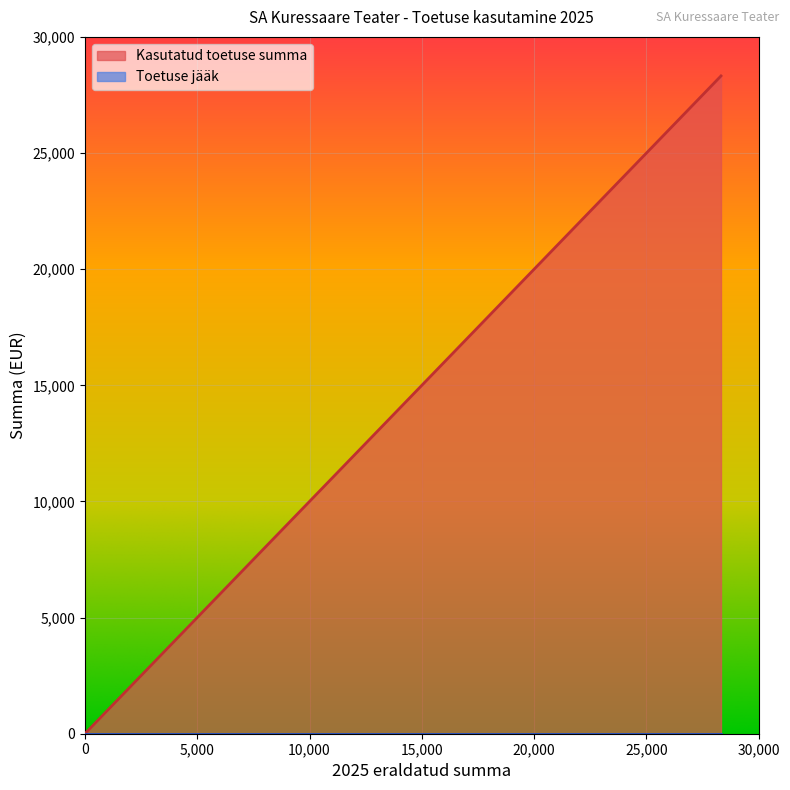

True or false: Kasutatud toetuse summa has a value of 25819 at inva WC ehitamine.

True